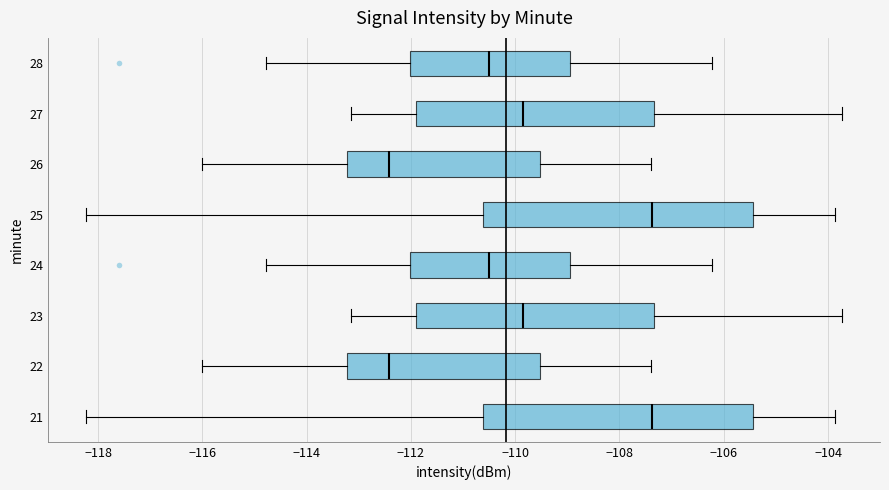

Reading bottom to top, read every box against the x-axis: the position of its median line, the range the box covers, and the ends of its whiskers. The values are not printed on the chart, so give them approximately, as read against the axis.

21: median -107.4, box -110.6 to -105.4, whiskers -118.2 to -103.8
22: median -112.4, box -113.2 to -109.6, whiskers -116.0 to -107.4
23: median -109.8, box -111.8 to -107.4, whiskers -113.2 to -103.8
24: median -110.6, box -112.0 to -109.0, whiskers -114.8 to -106.2
25: median -107.4, box -110.6 to -105.4, whiskers -118.2 to -103.8
26: median -112.4, box -113.2 to -109.6, whiskers -116.0 to -107.4
27: median -109.8, box -111.8 to -107.4, whiskers -113.2 to -103.8
28: median -110.6, box -112.0 to -109.0, whiskers -114.8 to -106.2